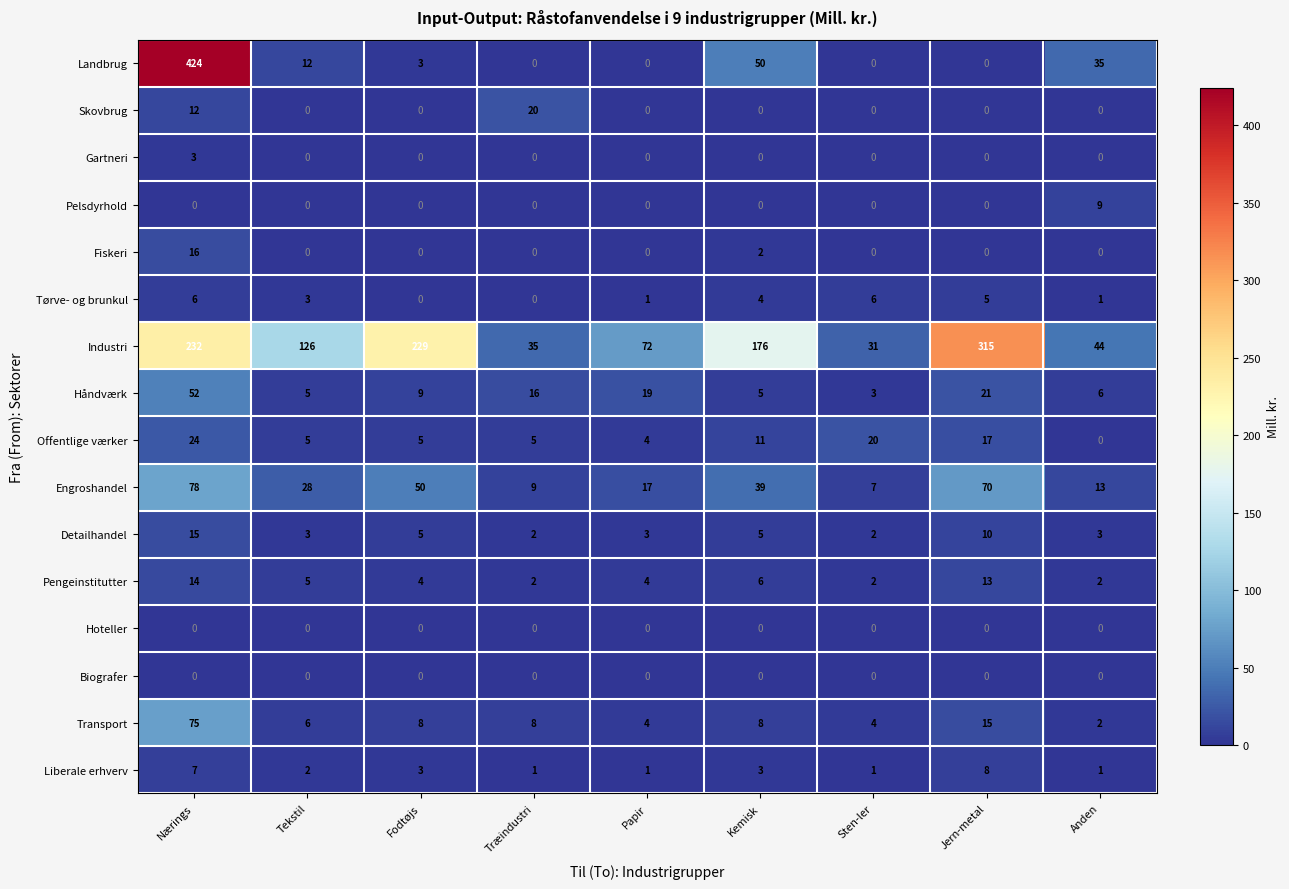

What is the sum of all Tørve- og brunkul values?

26